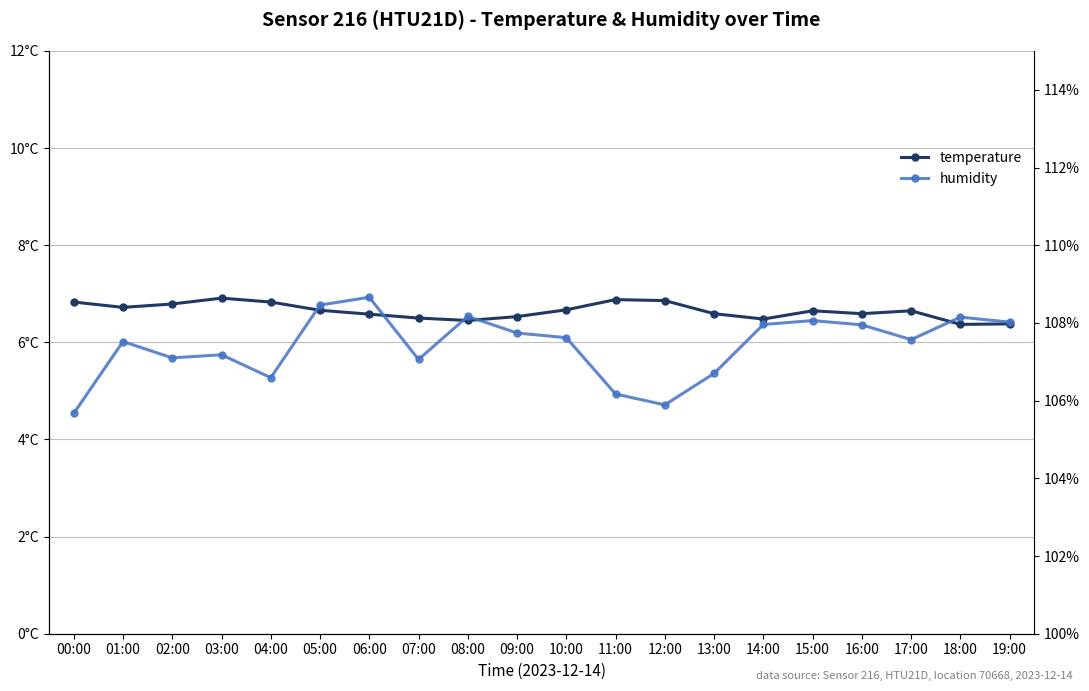

At which category does humidity reach its first local valley?

02:00